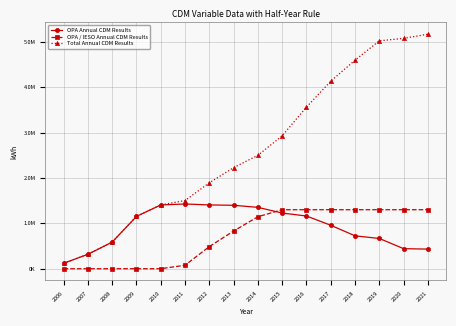

What is the total value across all series at 2013?

4458764.6